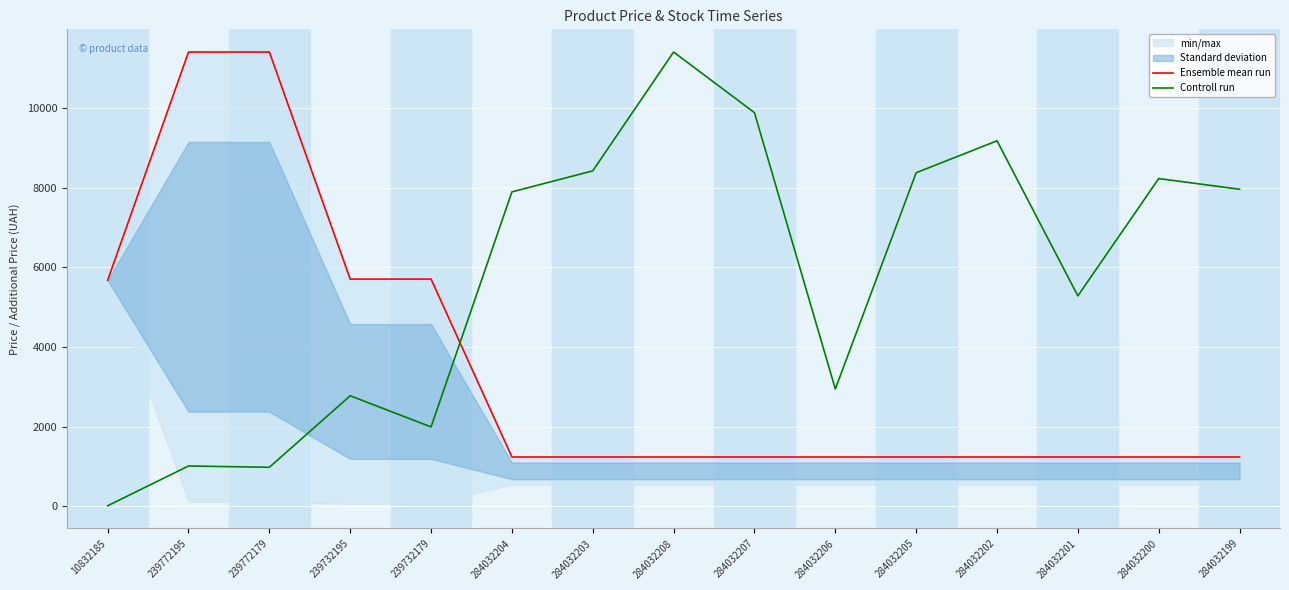

Is it true that Controll run equals 8377.1 at 284032205?

True